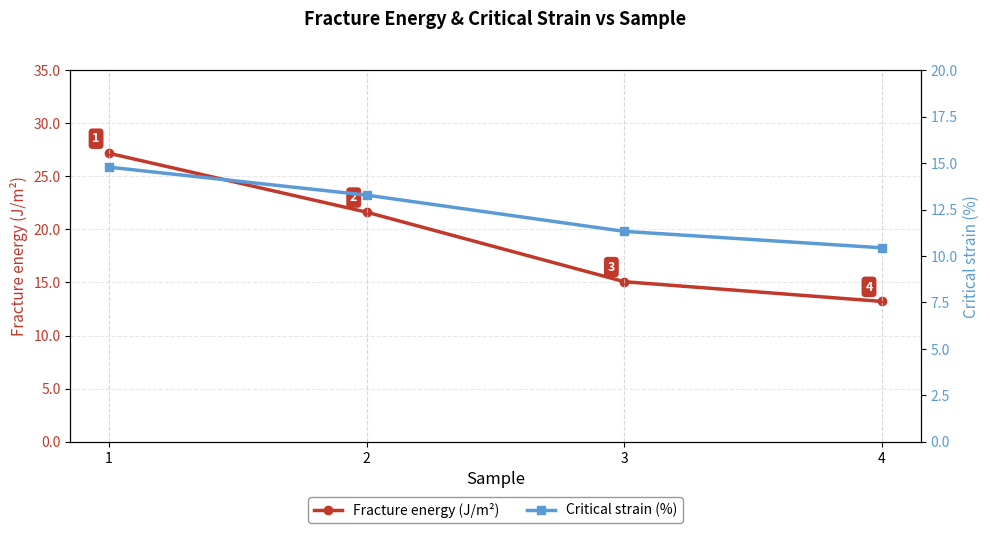

List the series in order of their overall mean, lowest first.

Critical strain (%), Fracture energy (J/m²)